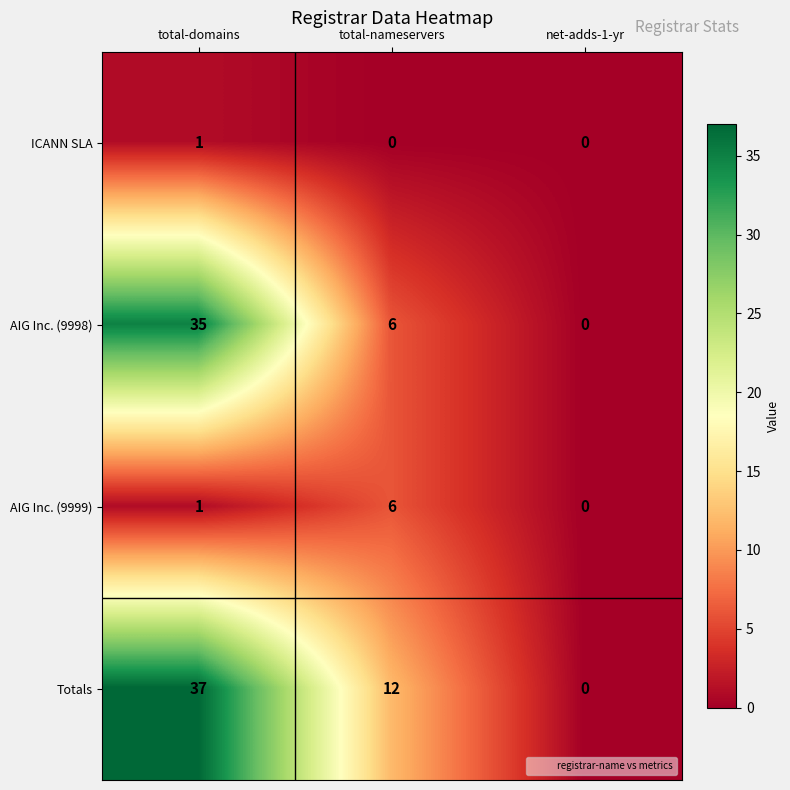

Count the number of categories in the chart.

3